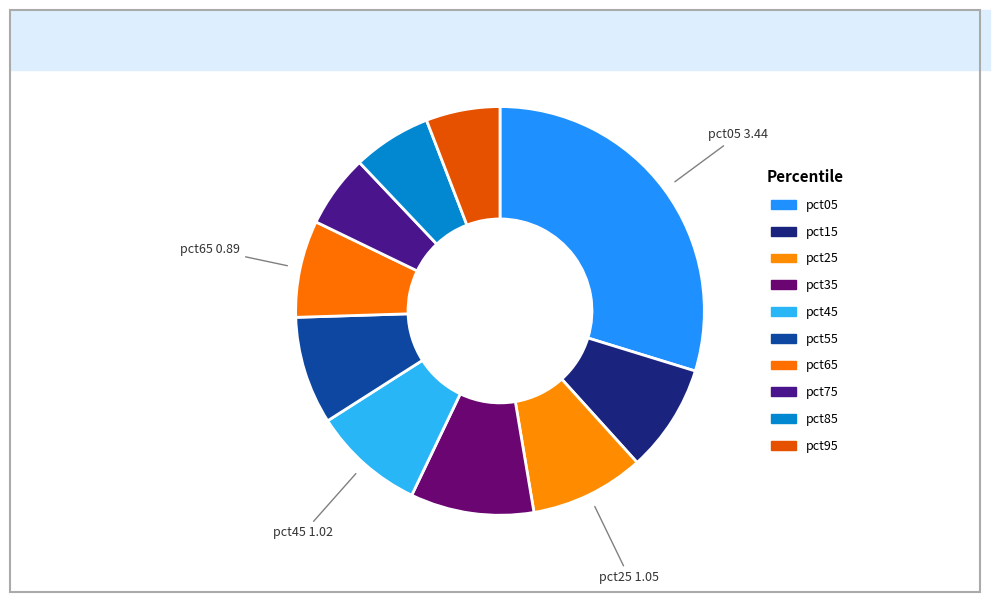

Which category has the smallest portion of the pie?

pct75